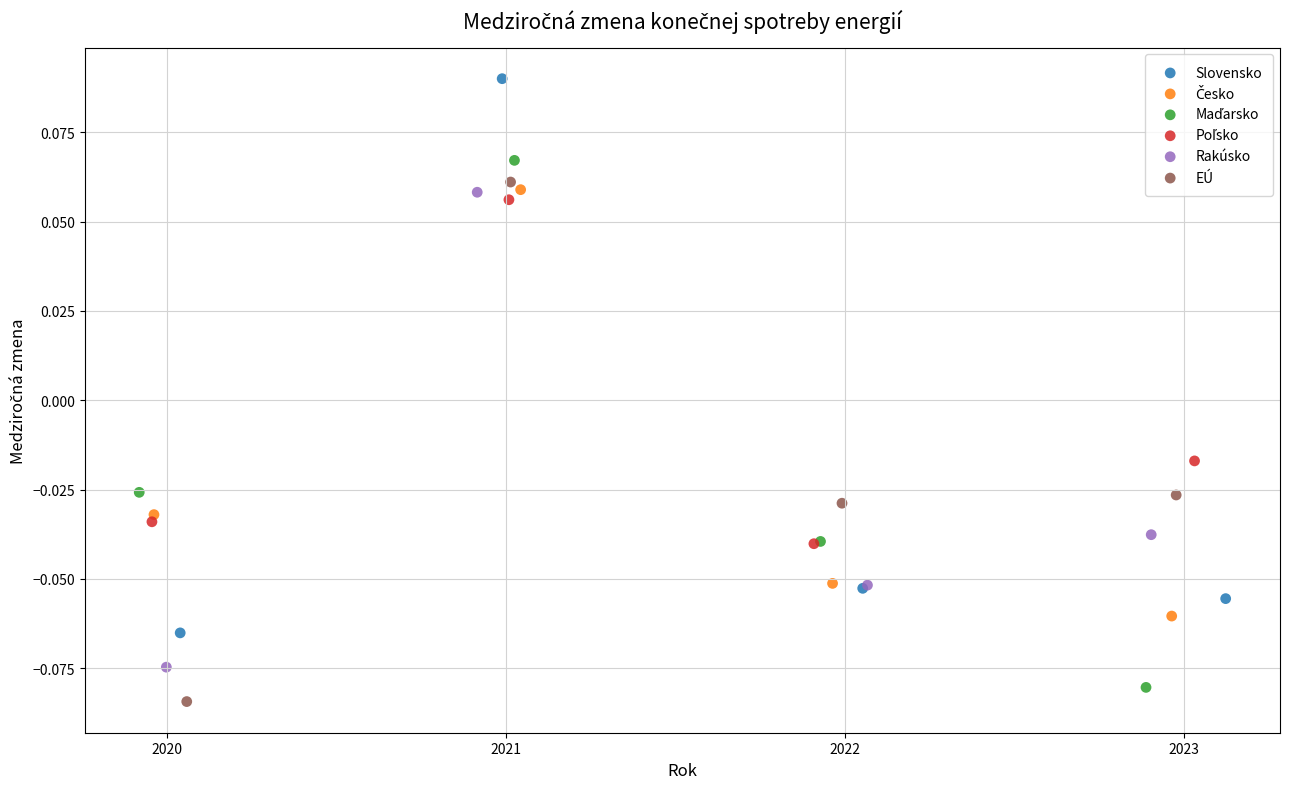

Which series reaches the maximum Y coordinate?

Slovensko